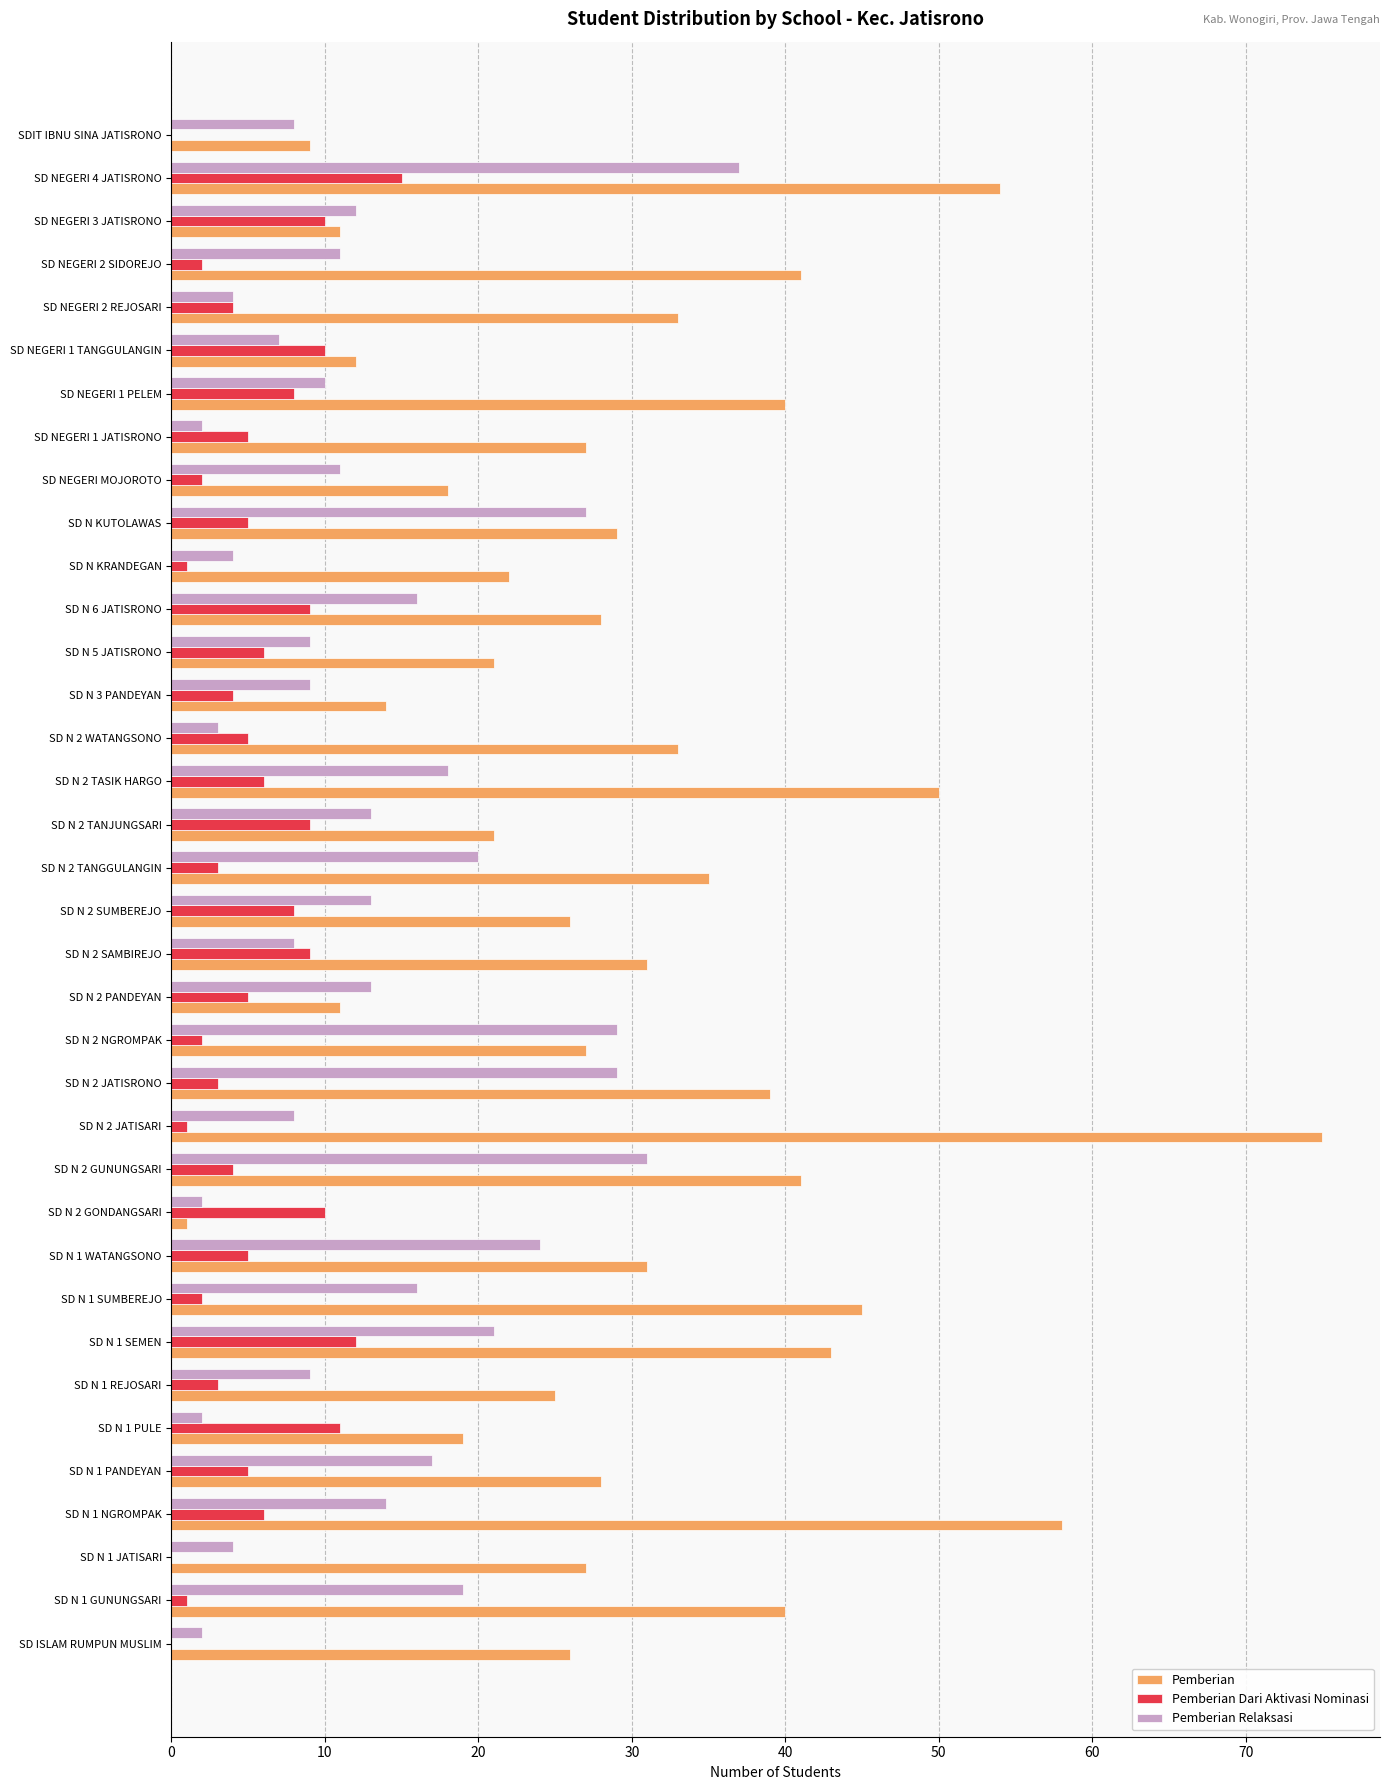

Which label corresponds to the largest value in the chart?

SD N 2 JATISARI